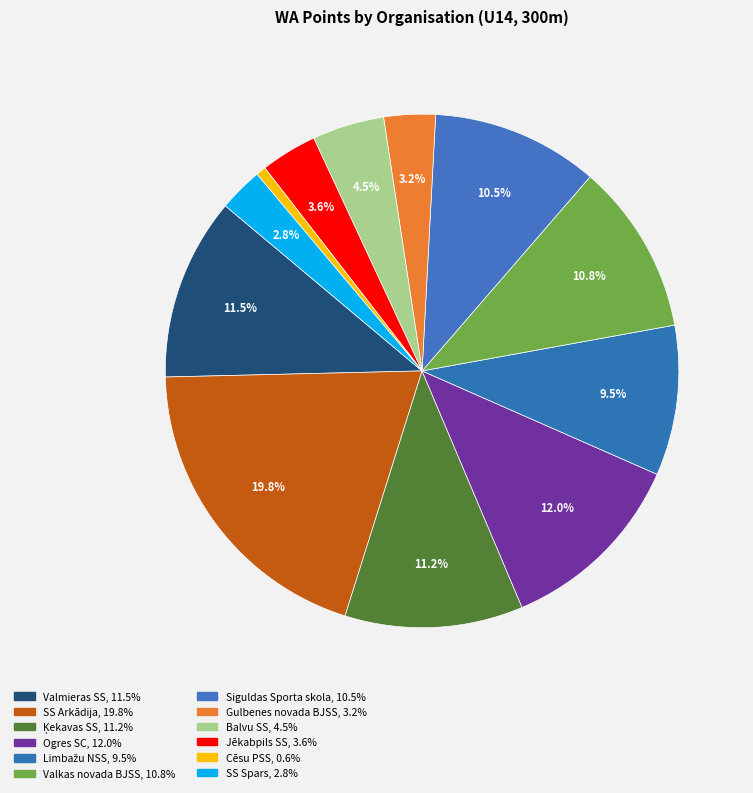

Does any single category account for the majority?

No